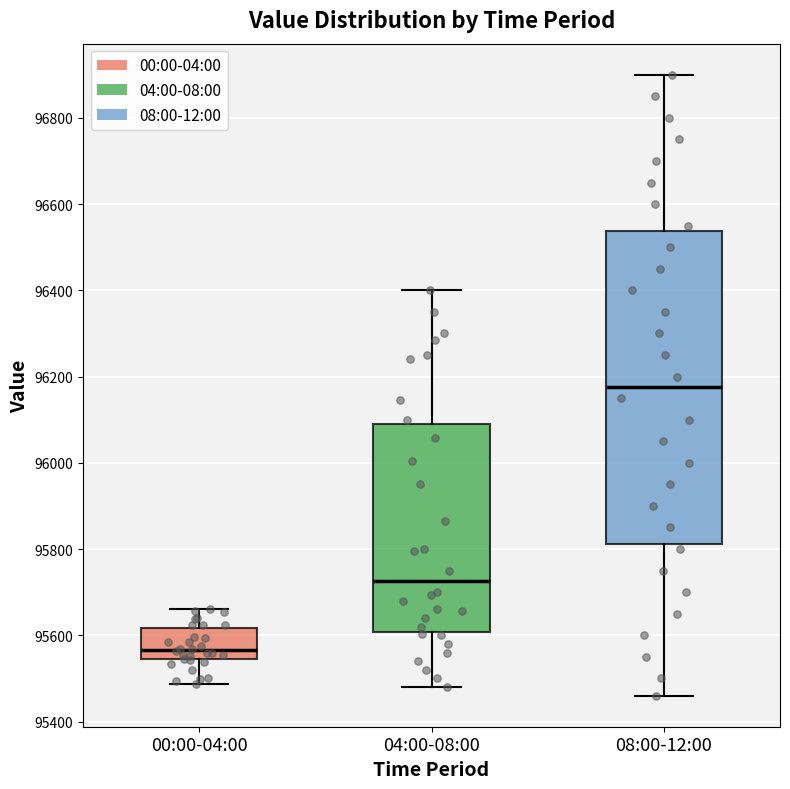

Where does the median line of the box for 00:00-04:00 sit on the y-axis? The values are not printed on the chart, so give them approximately, as read against the axis.

95560